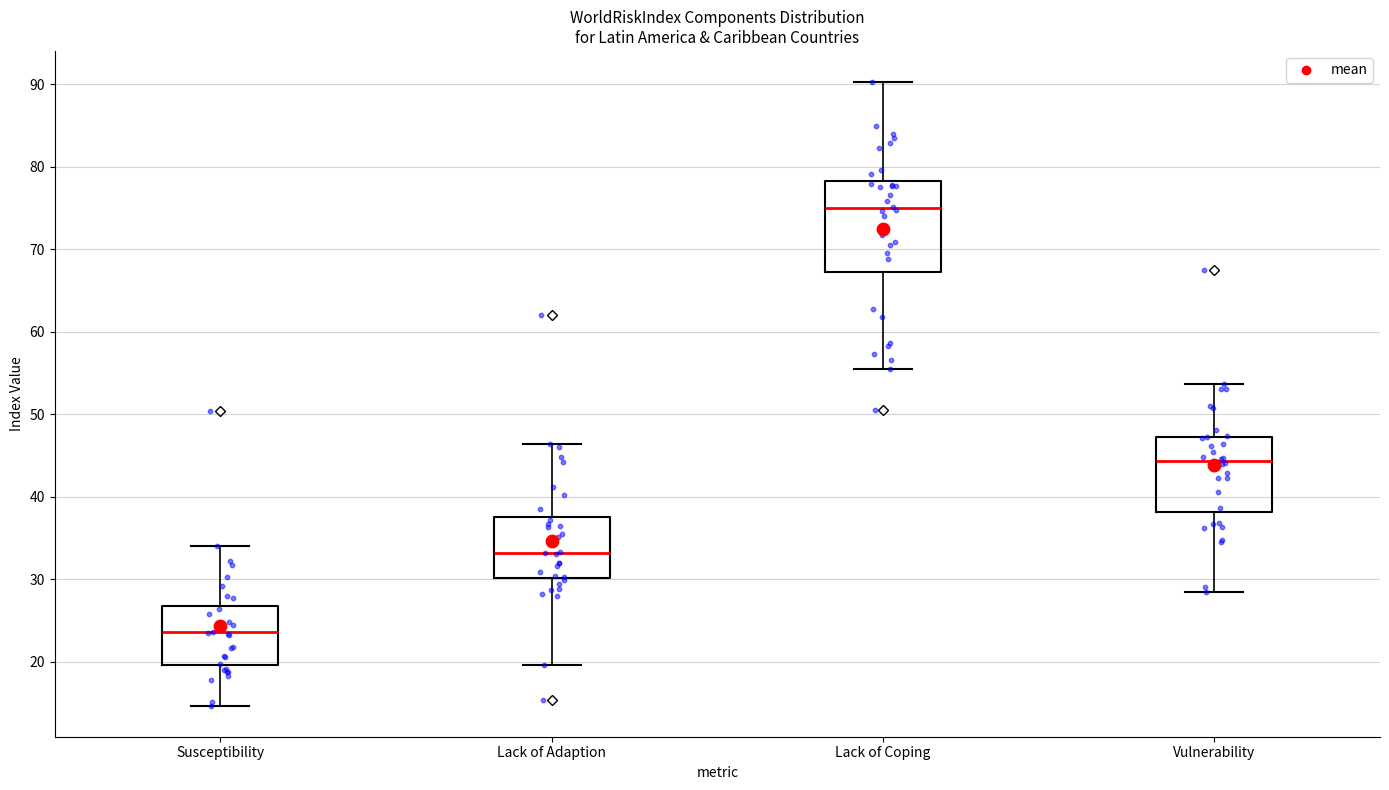

Comparing the boxes themselves (not the whiskers), which one is the tallest?

Lack of Coping